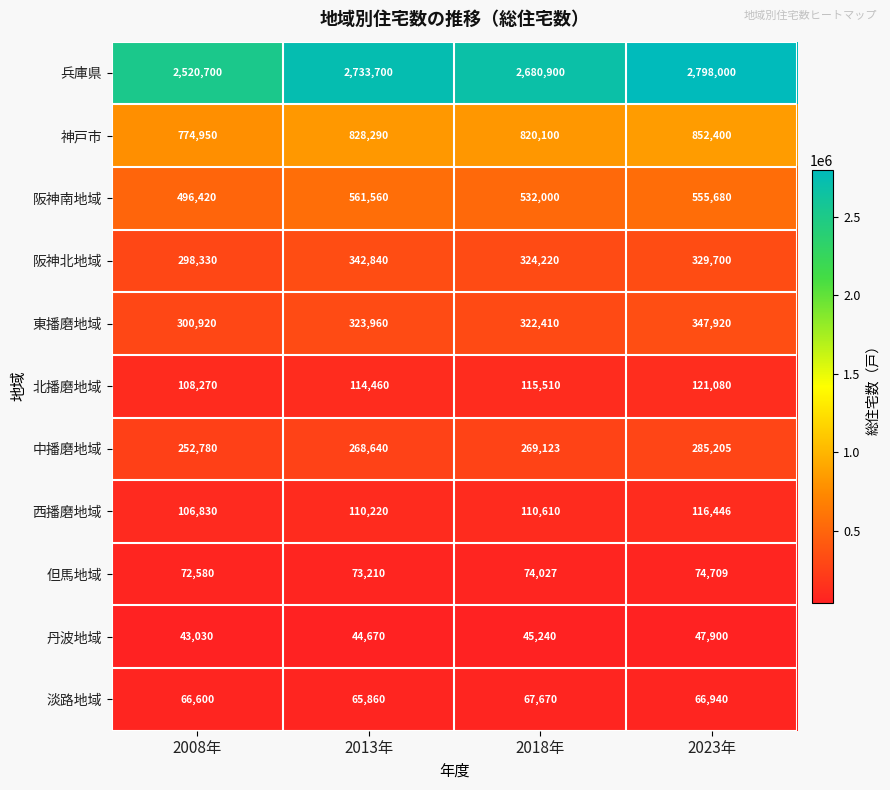

What is the sum of all 神戸市 values?

3275740